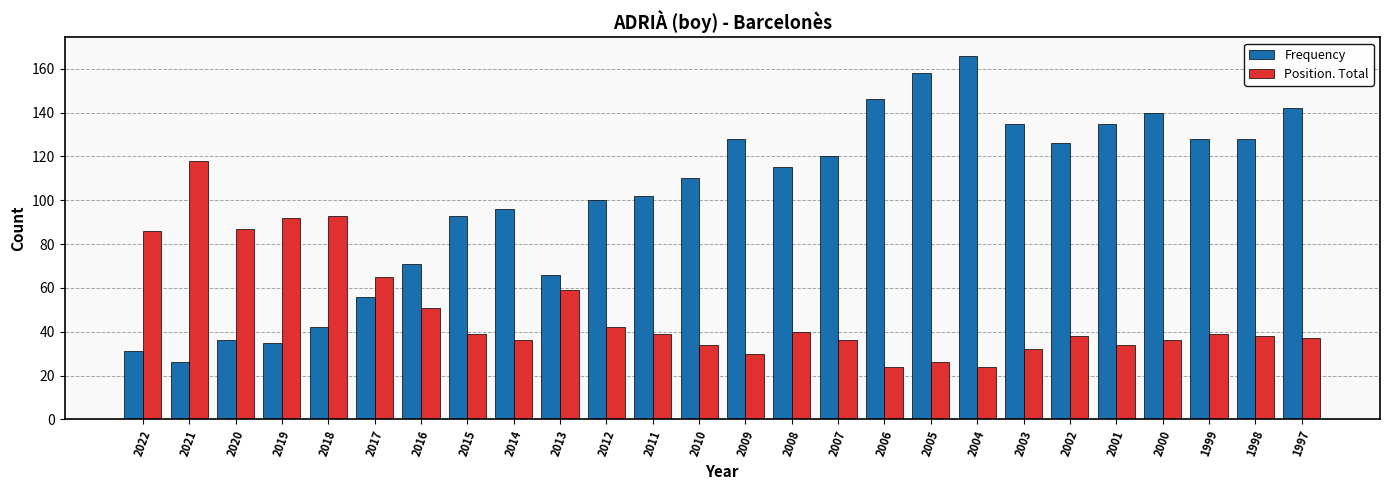

Reading left to right, extract all data points from this chart.

Frequency: 31	26	36	35	42	56	71	93	96	66	100	102	110	128	115	120	146	158	166	135	126	135	140	128	128	142
Position. Total: 86	118	87	92	93	65	51	39	36	59	42	39	34	30	40	36	24	26	24	32	38	34	36	39	38	37